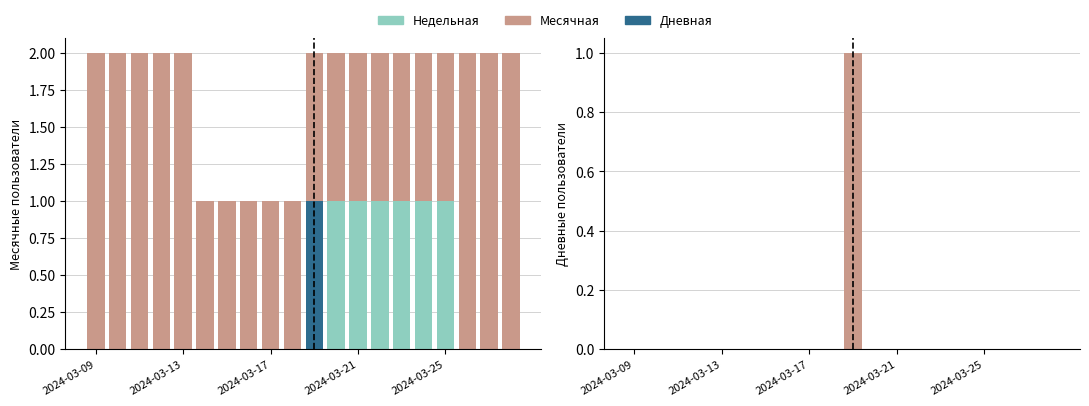

Is the value of Недельная at 13 greater than the value of Дневная at 2024-03-17?

No